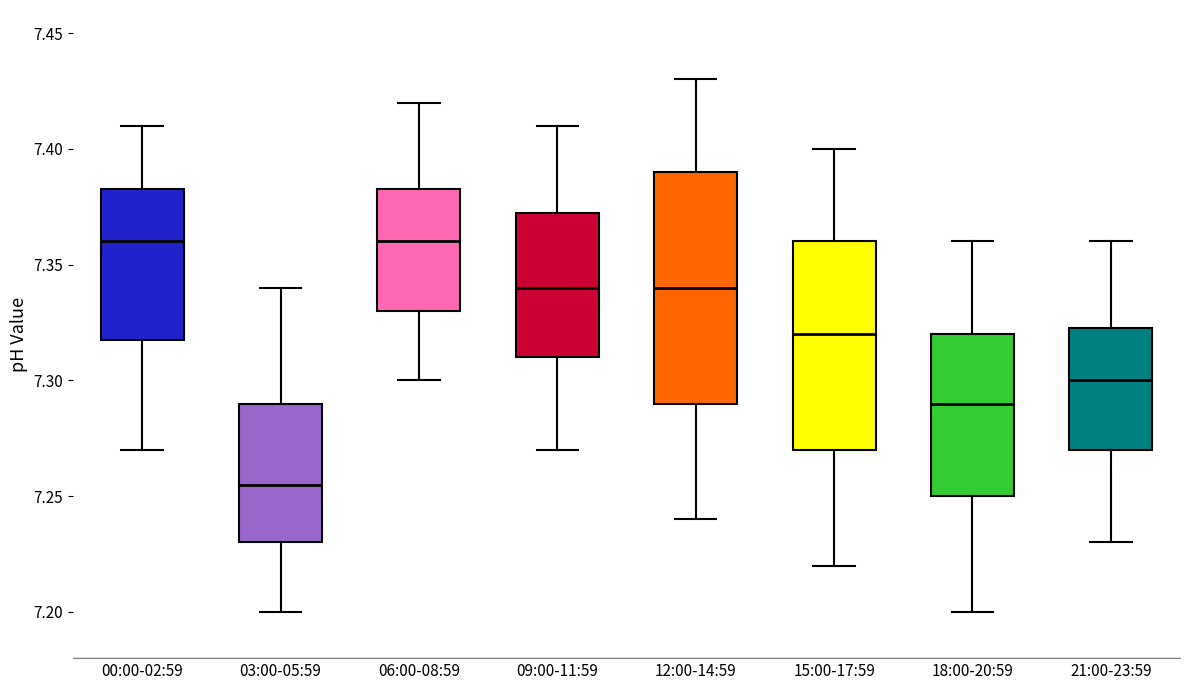

Where does the upper whisker of the box for 00:00-02:59 end on the y-axis? The values are not printed on the chart, so give them approximately, as read against the axis.

7.410